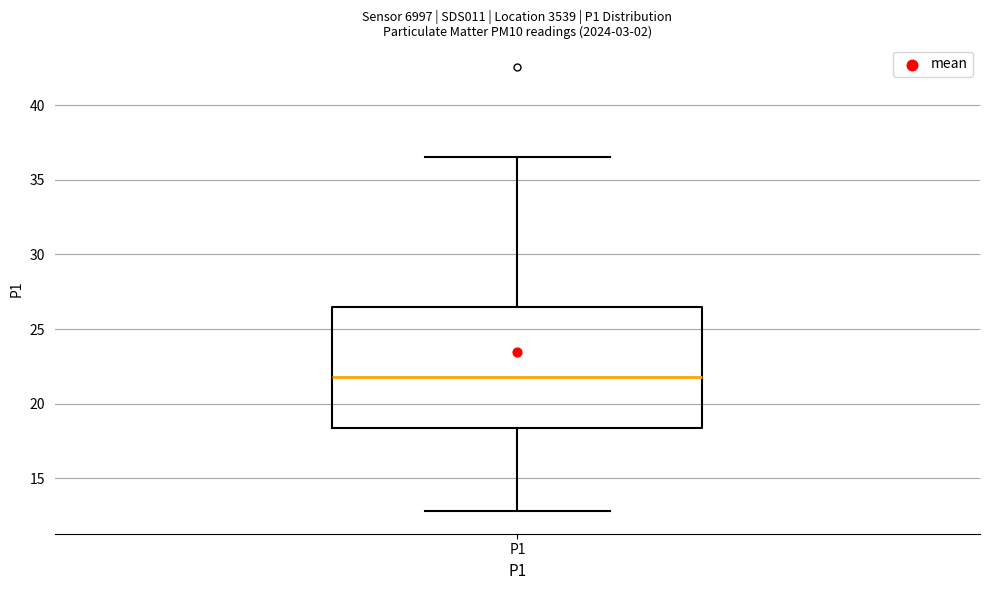

Where does the median line of the box for P1 sit on the y-axis? The values are not printed on the chart, so give them approximately, as read against the axis.

22.0